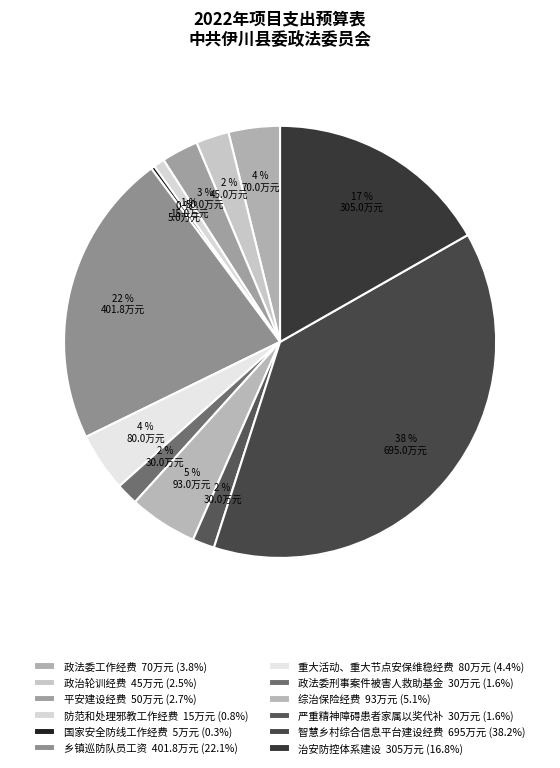

Is it true that 平安建设经费 is 3% of the pie?

True